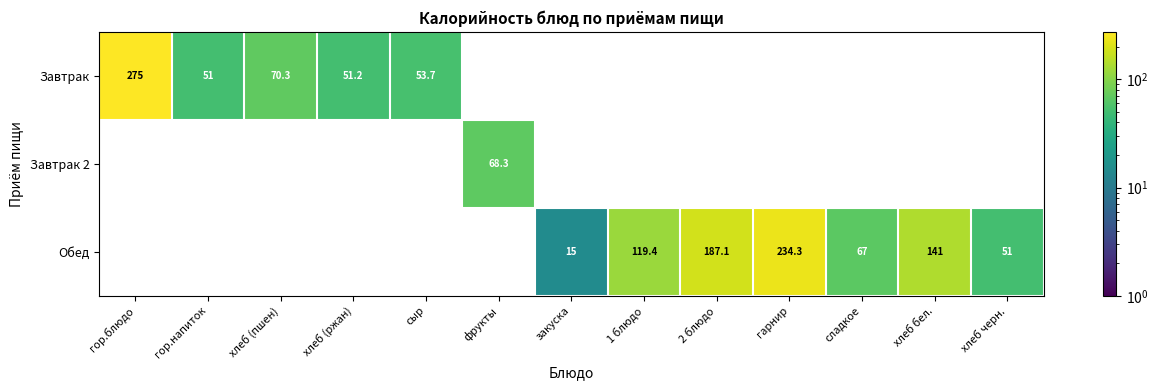

Is it true that Обед equals 15.0 at закуска?

True